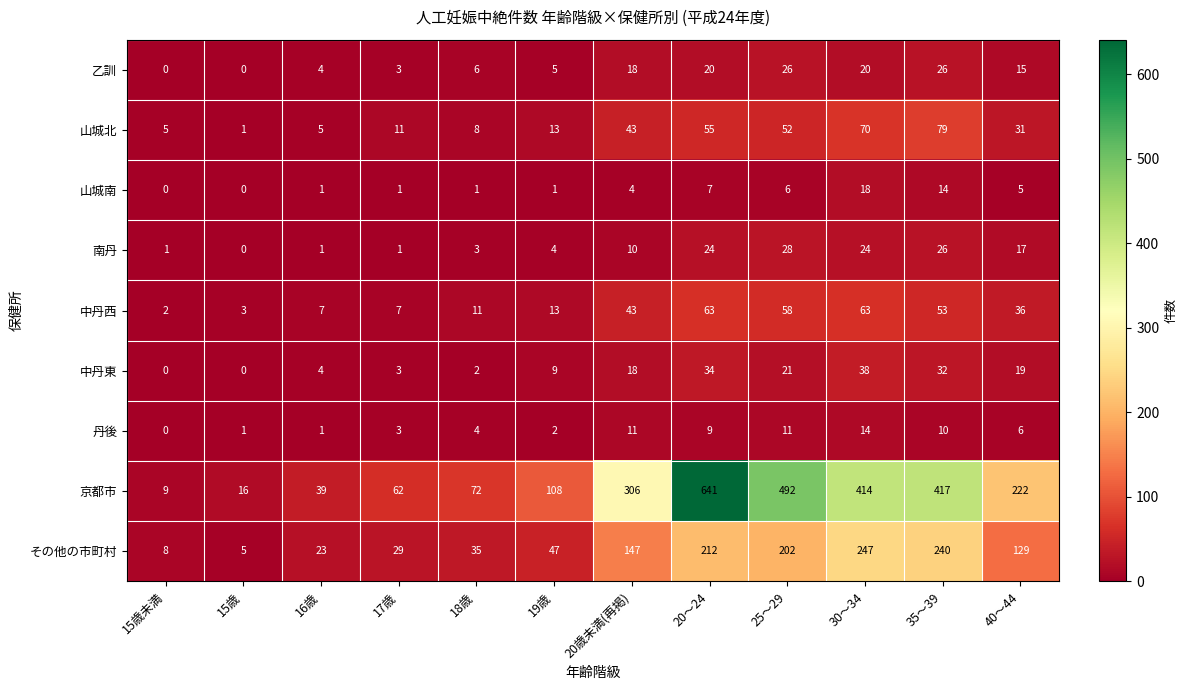

The value of 南丹 at 20～24 is 24. True or false?

True